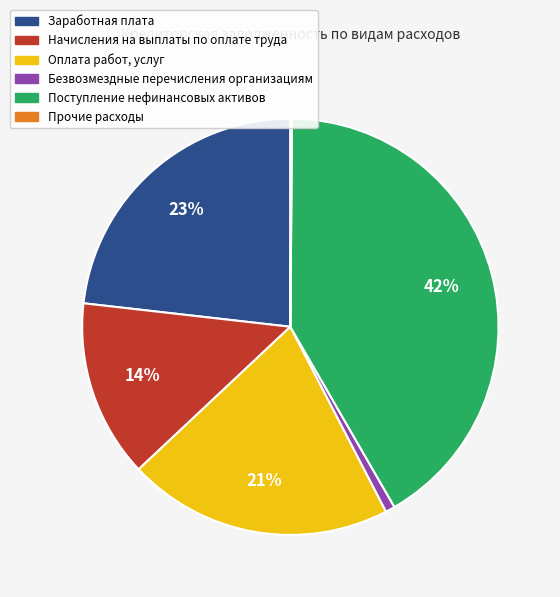

Is there a majority slice in this chart?

No